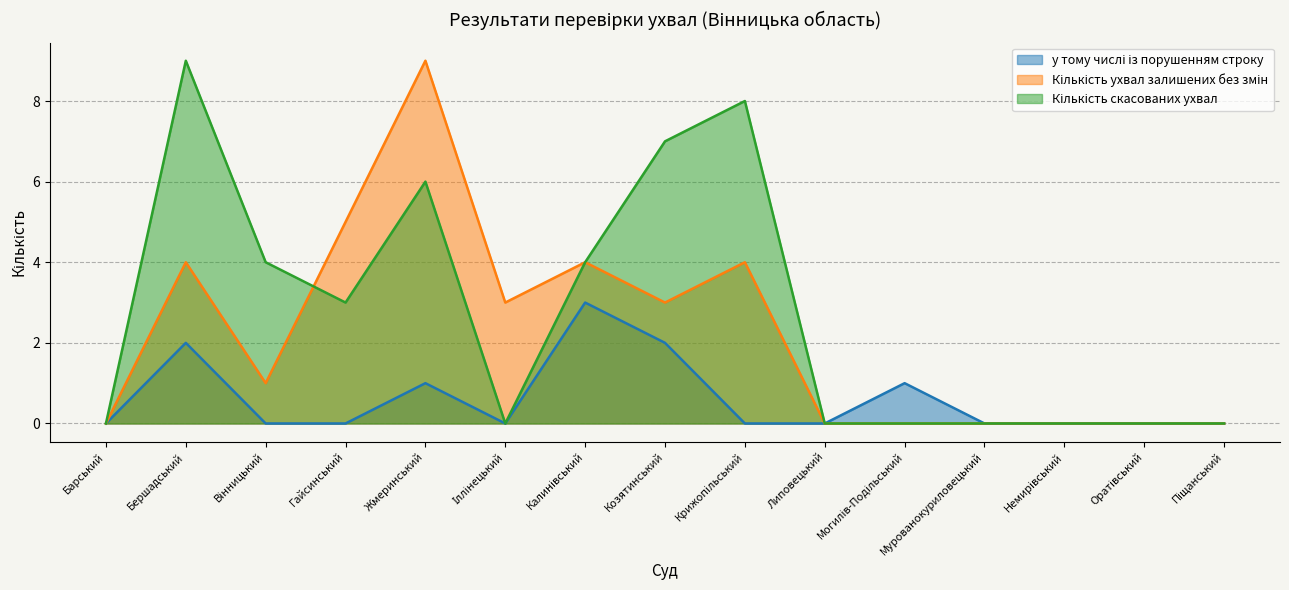

What is the difference between the second highest and minimum values in the col_4 series?

5